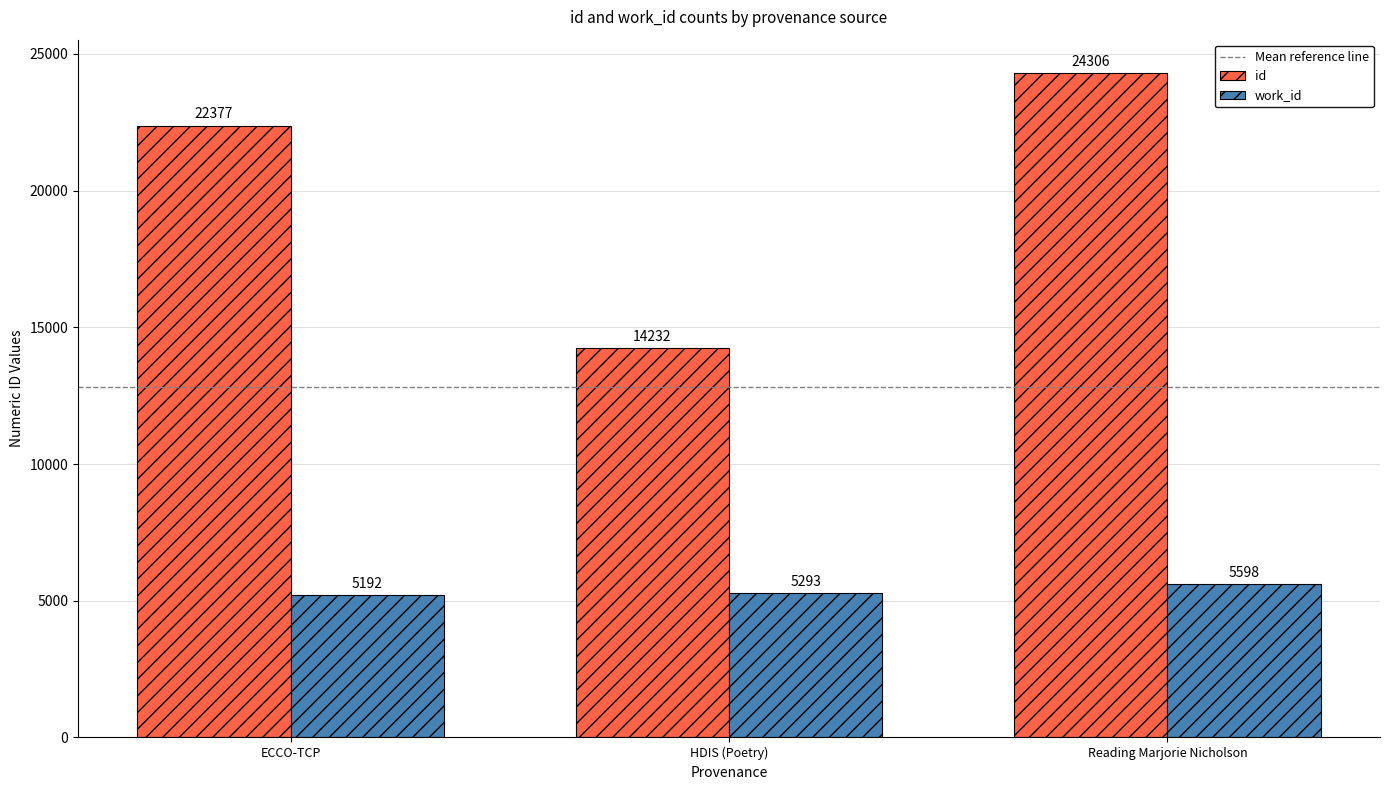

How many categories are shown in the chart?

3